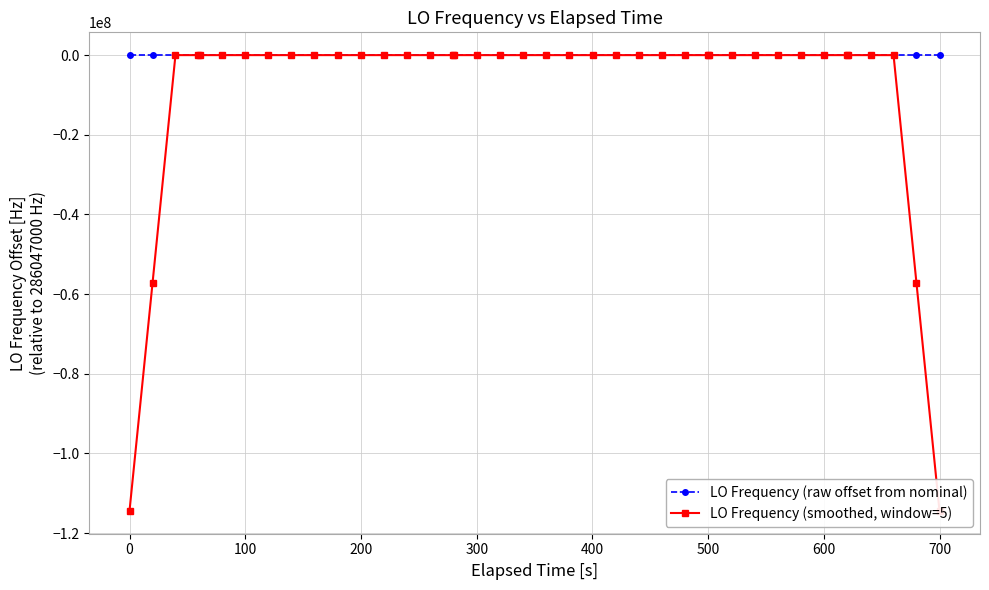

True or false: LO Frequency (raw offset from nominal) has more than 2 points higher than both neighbors.

True